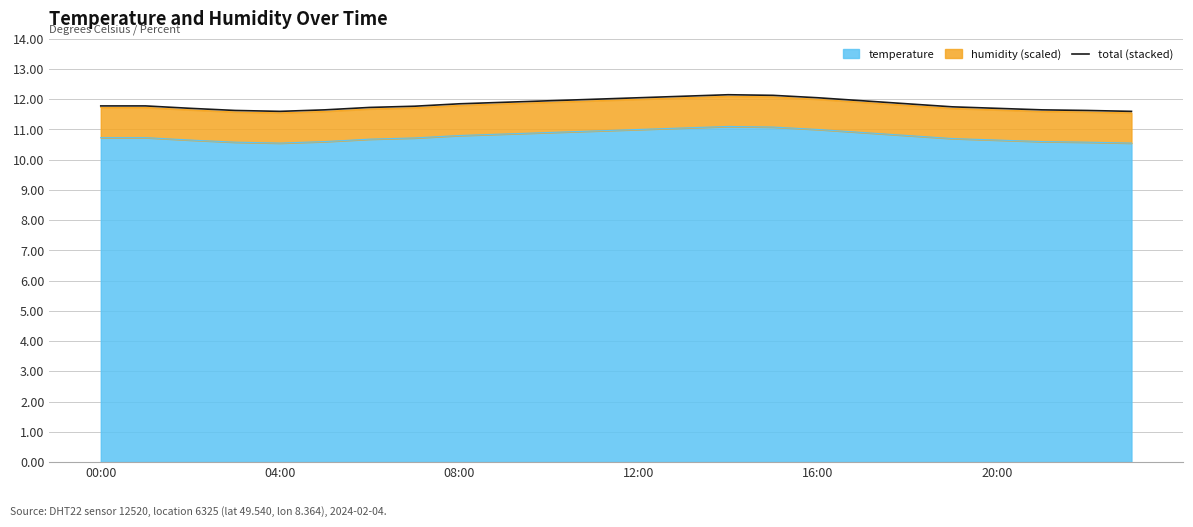

What position from the left is 9?

10